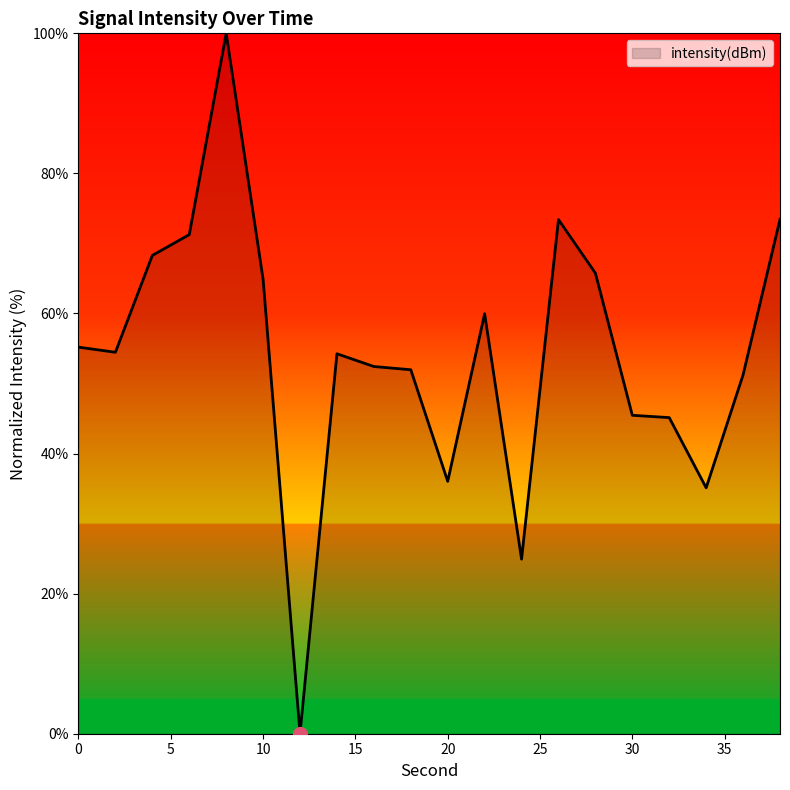

What is the greatest value displayed?

100.0